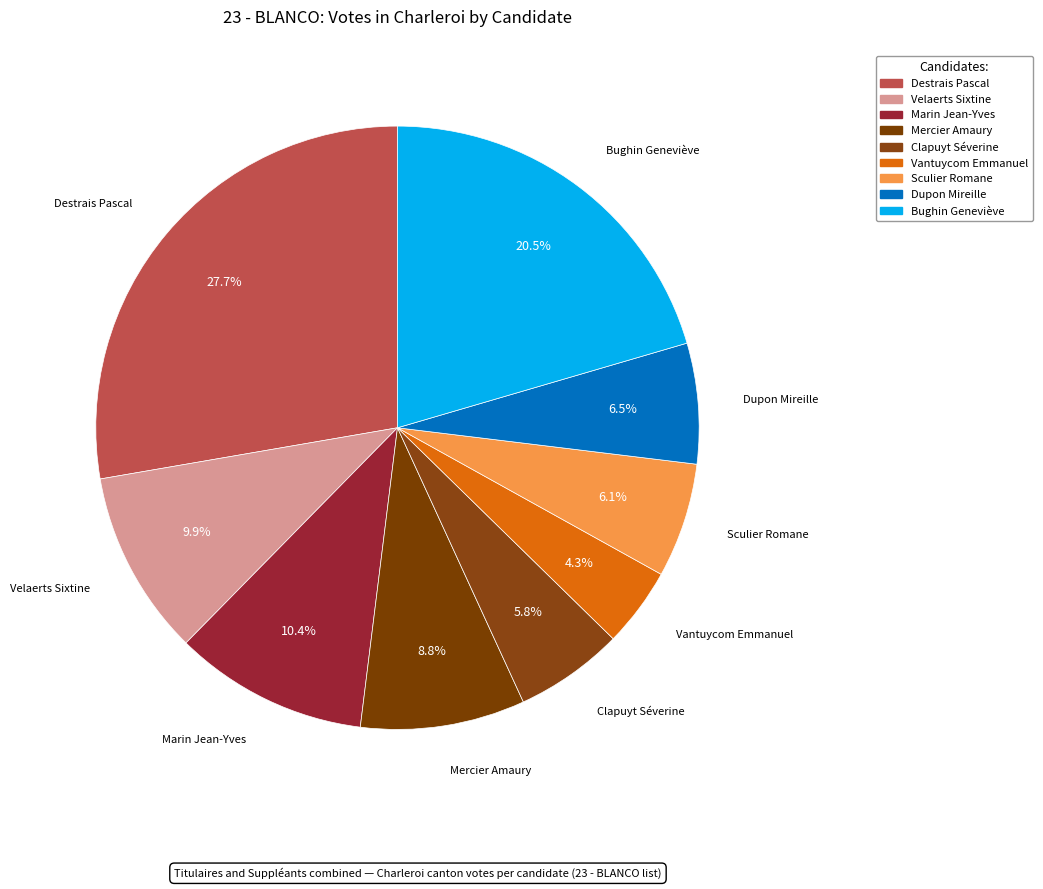

Which has a higher value, Bughin Geneviève or Clapuyt Séverine?

Bughin Geneviève